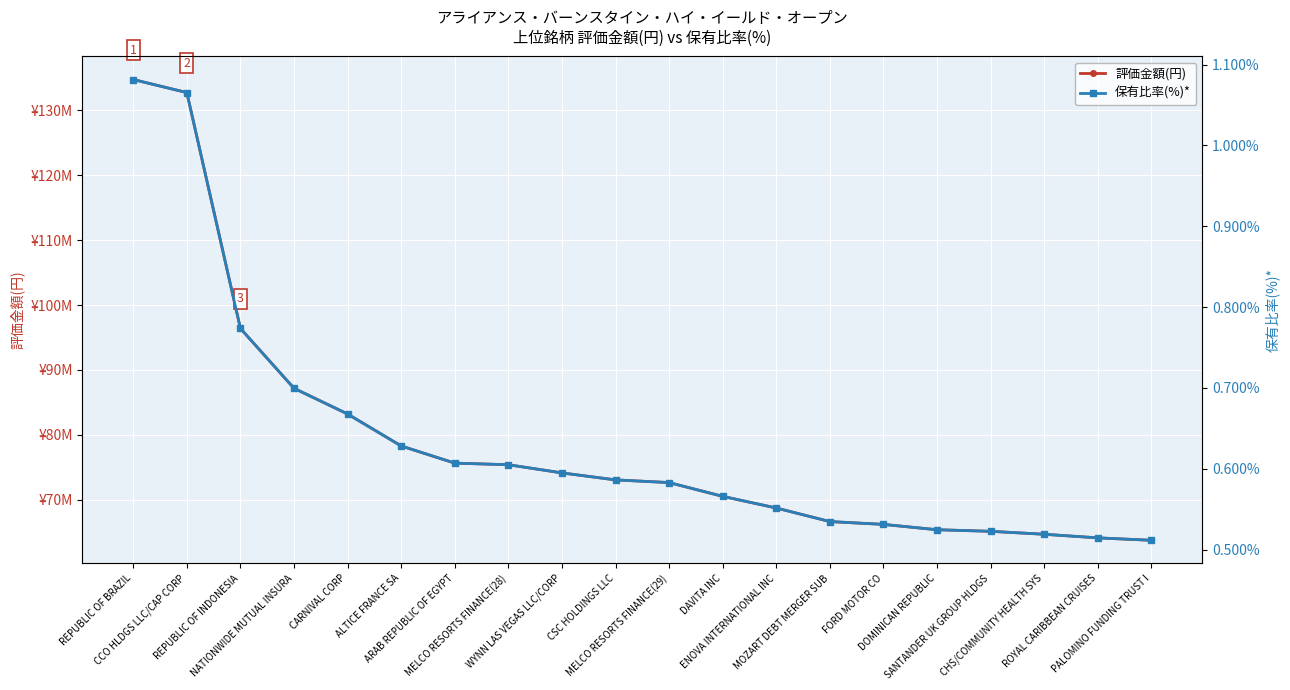

What is the label of the 1st point from the left?

REPUBLIC OF BRAZIL